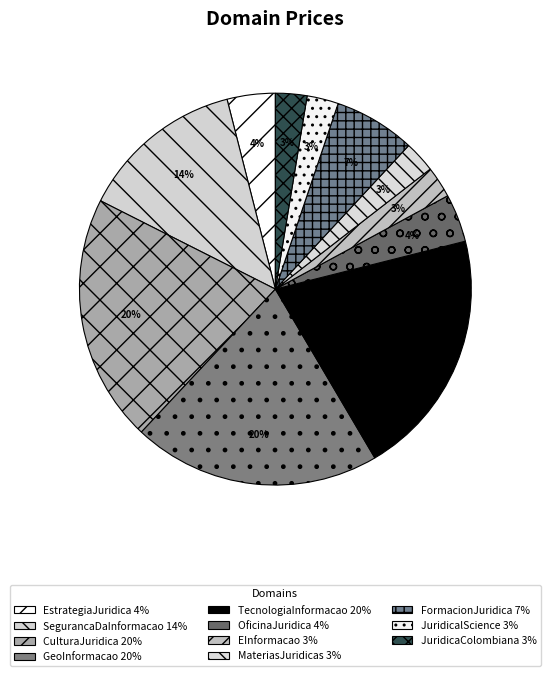

How many slices are in this pie chart?

11